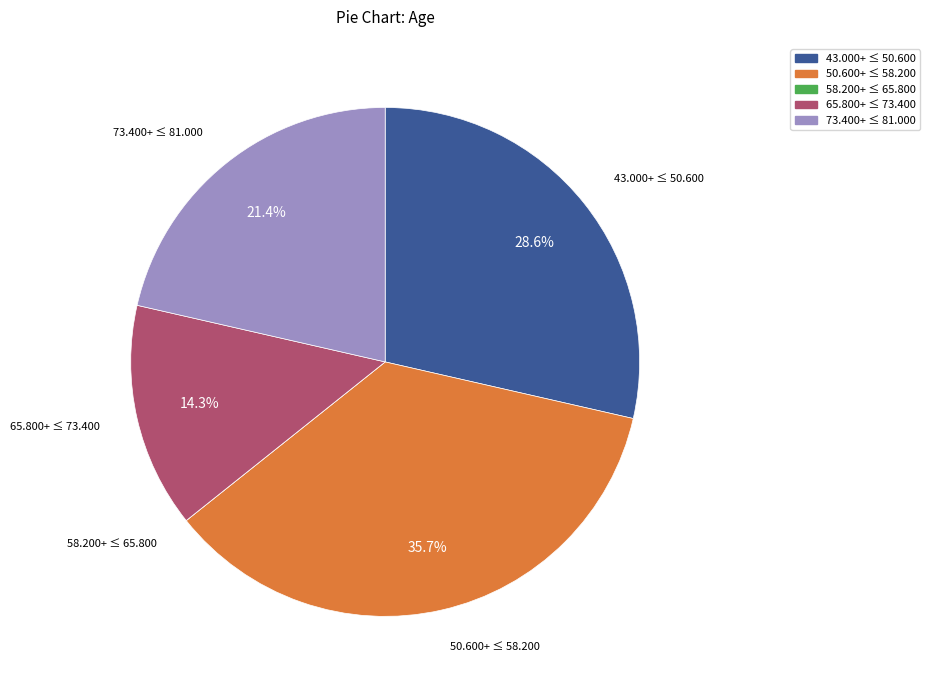

Is there any slice that represents more than half of the pie?

No